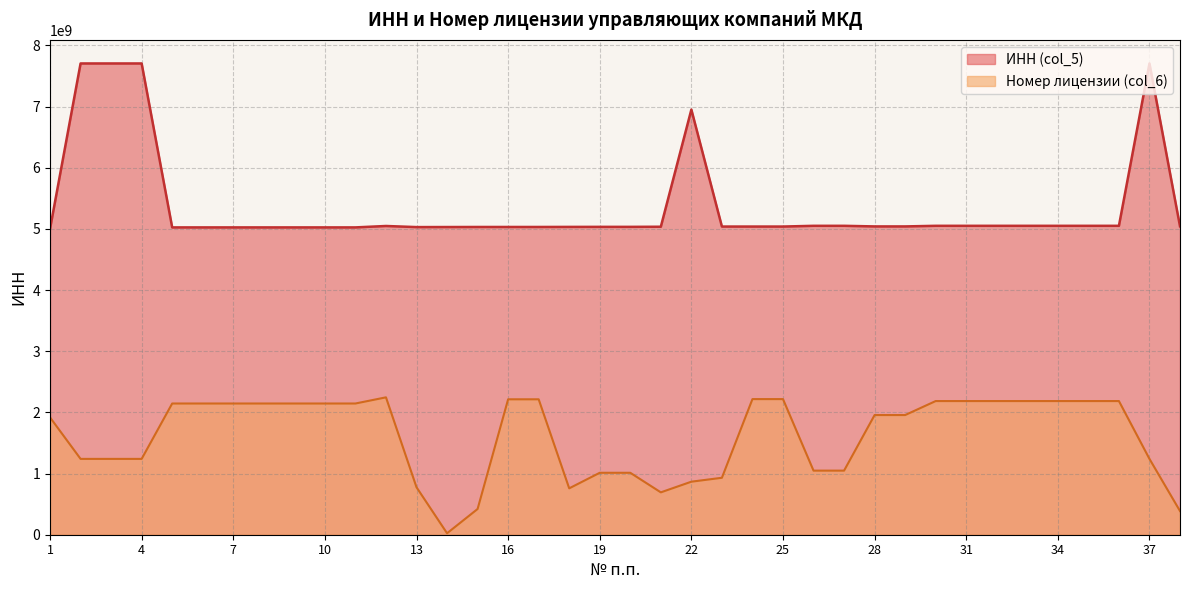

Reading right to left, list all the values displayed in this chart.

ИНН (col_5): 5042133604.0	7704307993.0	5050115207.0	5050115207.0	5050115207.0	5050115207.0	5050115207.0	5050115207.0	5050115207.0	5040127980.0	5040127980.0	5050063615.0	5050063615.0	5038124212.0	5038124212.0	5038072726.0	6950175970.0	5035037995.0	5033000855.0	5033000855.0	5032217245.0	5031122657.0	5031122657.0	5031031255.0	5030082730.0	5029140514.0	5047193815.0	5024167505.0	5024167505.0	5024167505.0	5024167505.0	5024167505.0	5024167505.0	5024167505.0	7704307993.0	7704307993.0	7704307993.0	5001107108.0
Номер лицензии (col_6): 387120818.7	1239746423.4	2185153050.8	2185153050.8	2185153050.8	2185153050.8	2185153050.8	2185153050.8	2185153050.8	1956399839.7	1956399839.7	1047785686.9	1047785686.9	2217146506.8	2217146506.8	931009572.1	867022660.0	692658324.3	1012592885.2	1012592885.2	758244909.3	2213947161.2	2213947161.2	420713947.5	23995092.1	775841310.1	2245940617.3	2145161230.6	2145161230.6	2145161230.6	2145161230.6	2145161230.6	2145161230.6	2145161230.6	1239746423.4	1239746423.4	1239746423.4	1918007692.4